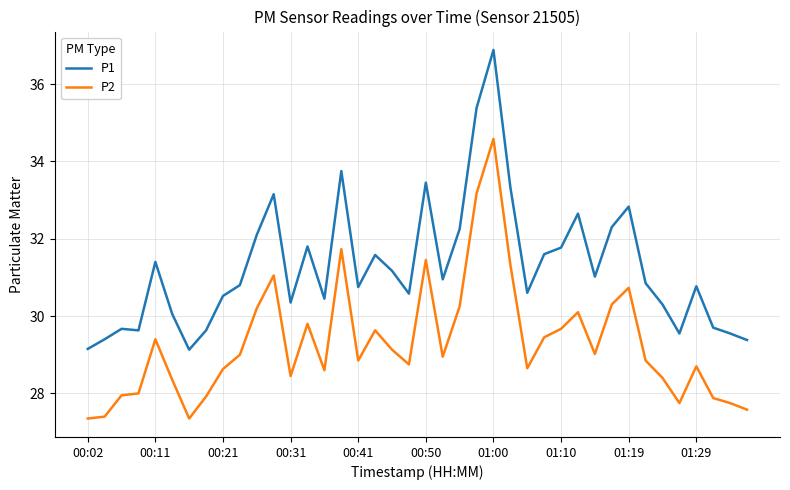

List the series in order of their overall mean, highest first.

P1, P2